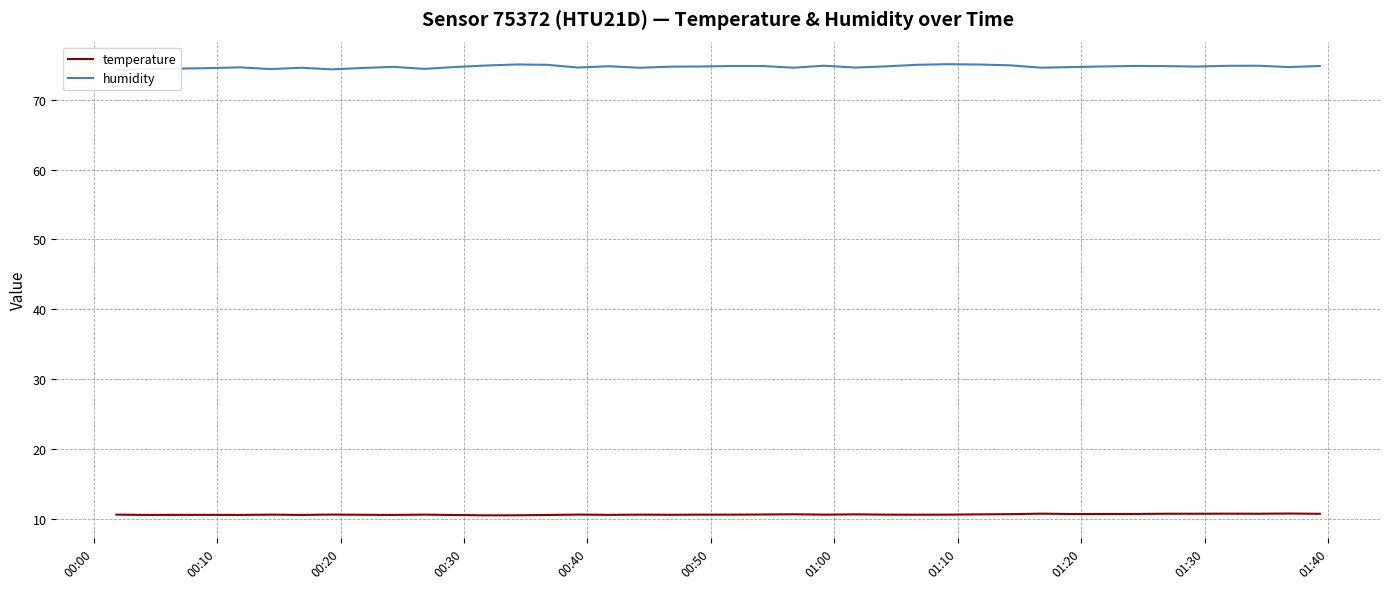

What is the average value of the humidity series?

74.7